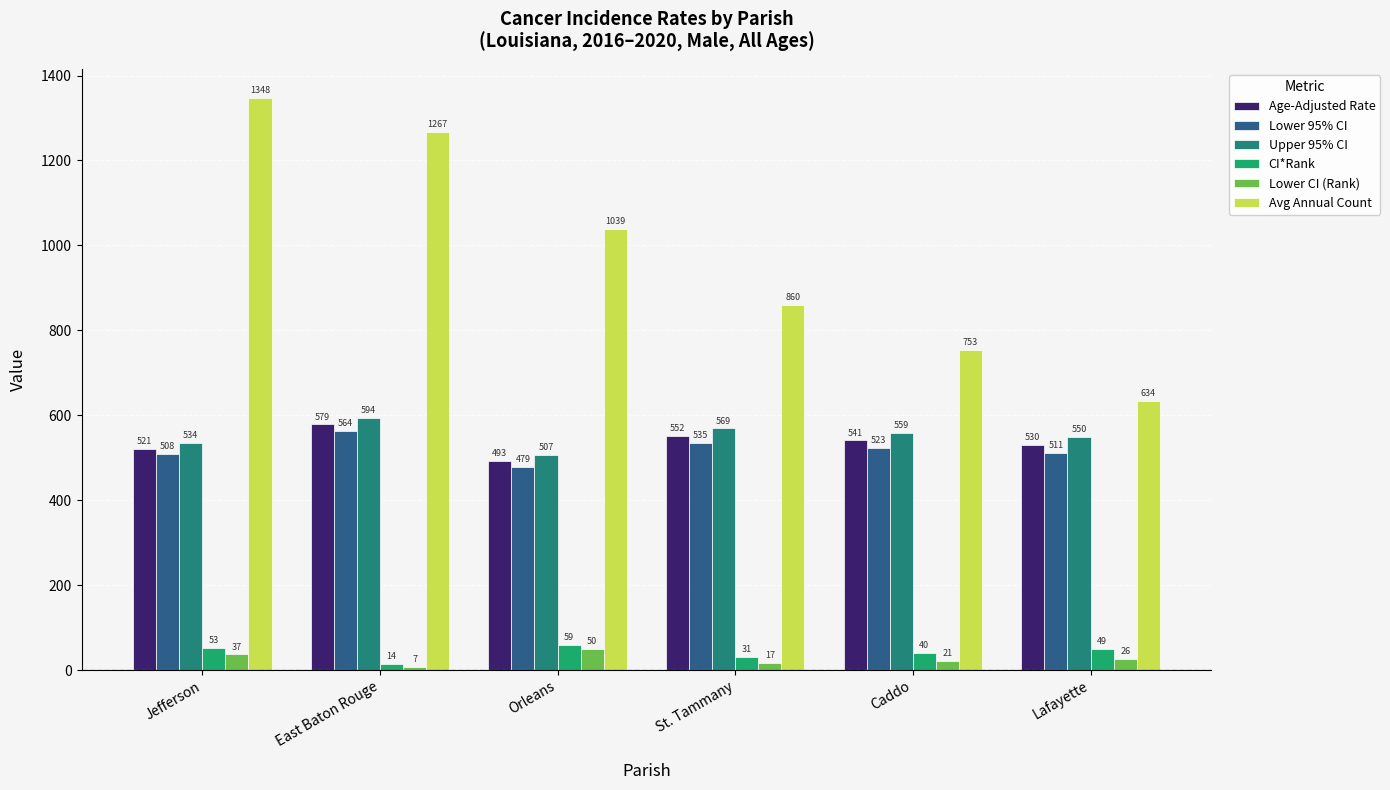

Is it true that Lower CI (Rank) equals 7.0 at East Baton Rouge?

True